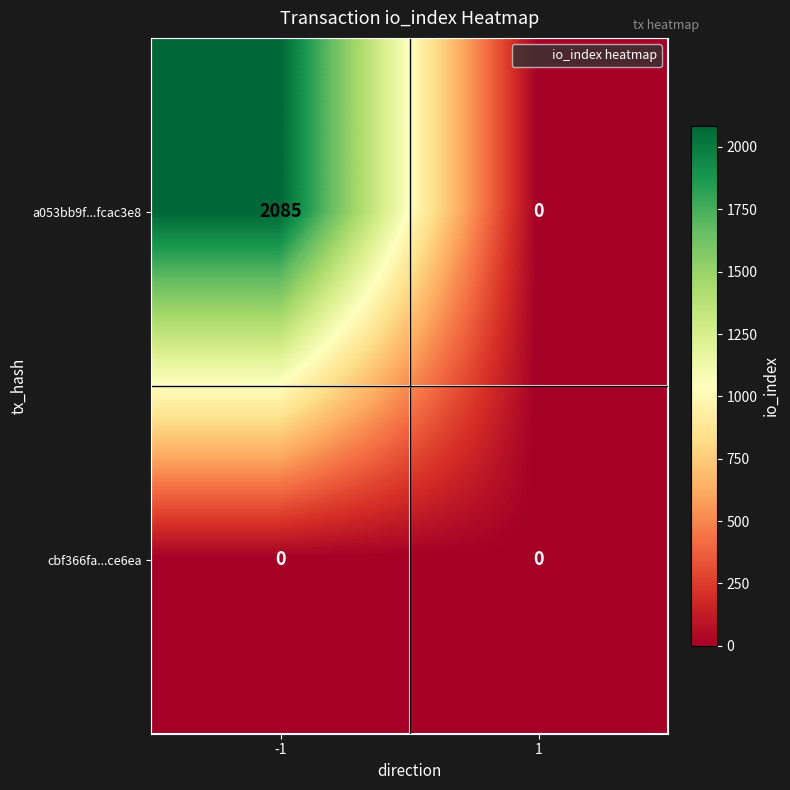

What value does the a053bb9f...fcac3e8 series have at -1?

2085